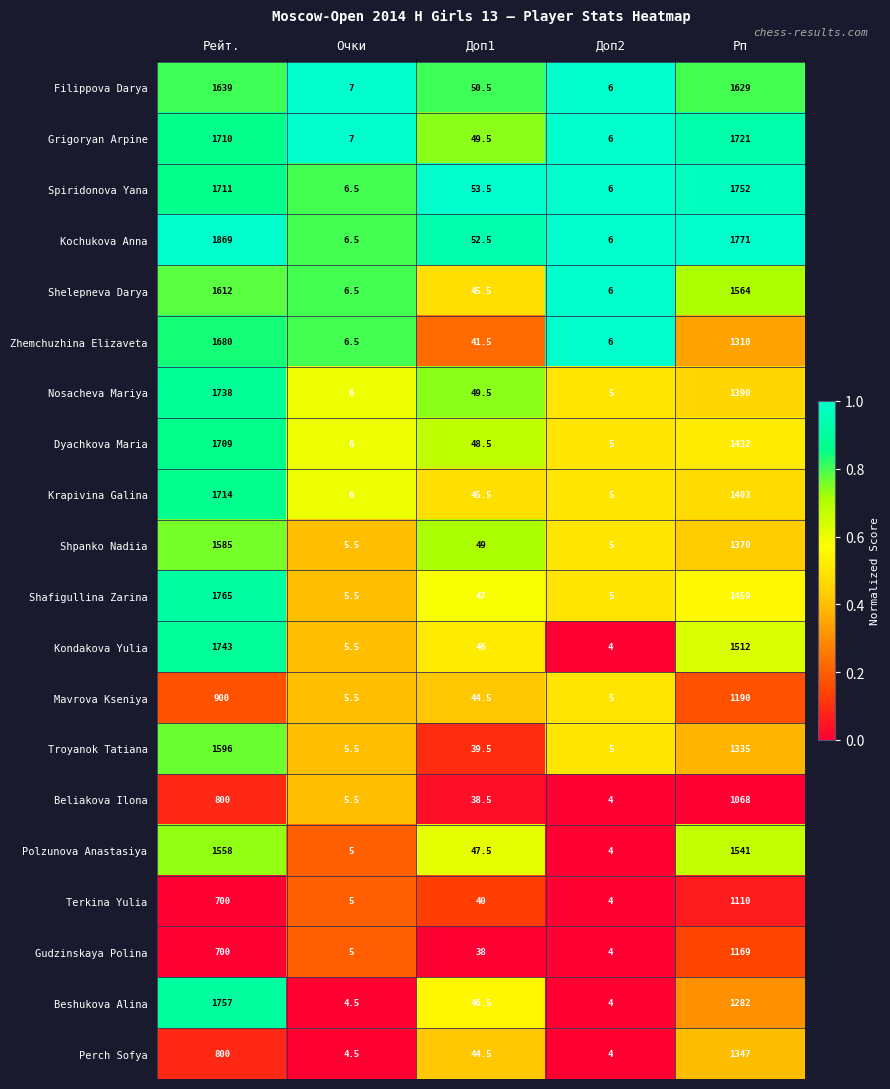

What is the difference between the highest and lowest values at Доп1?

15.5